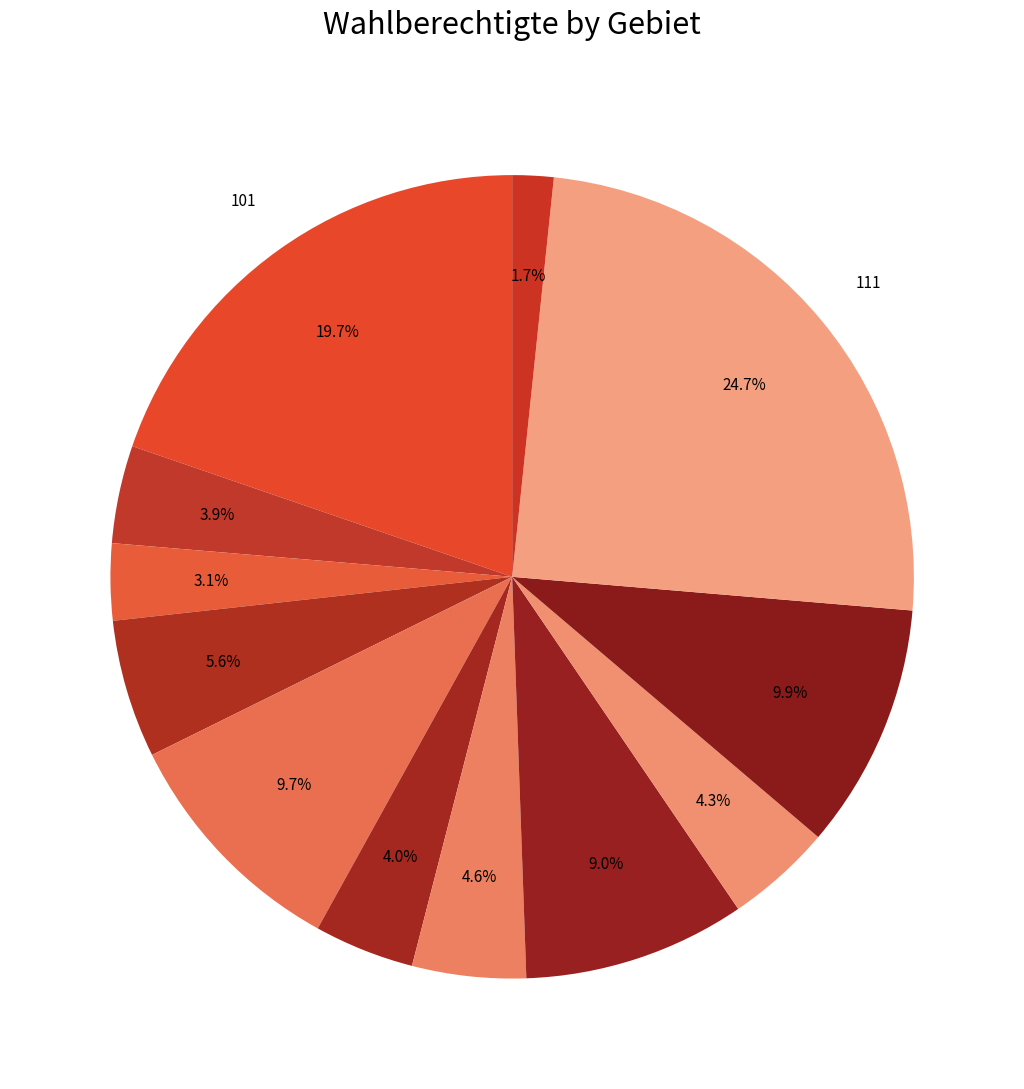

Does any single category account for the majority?

No